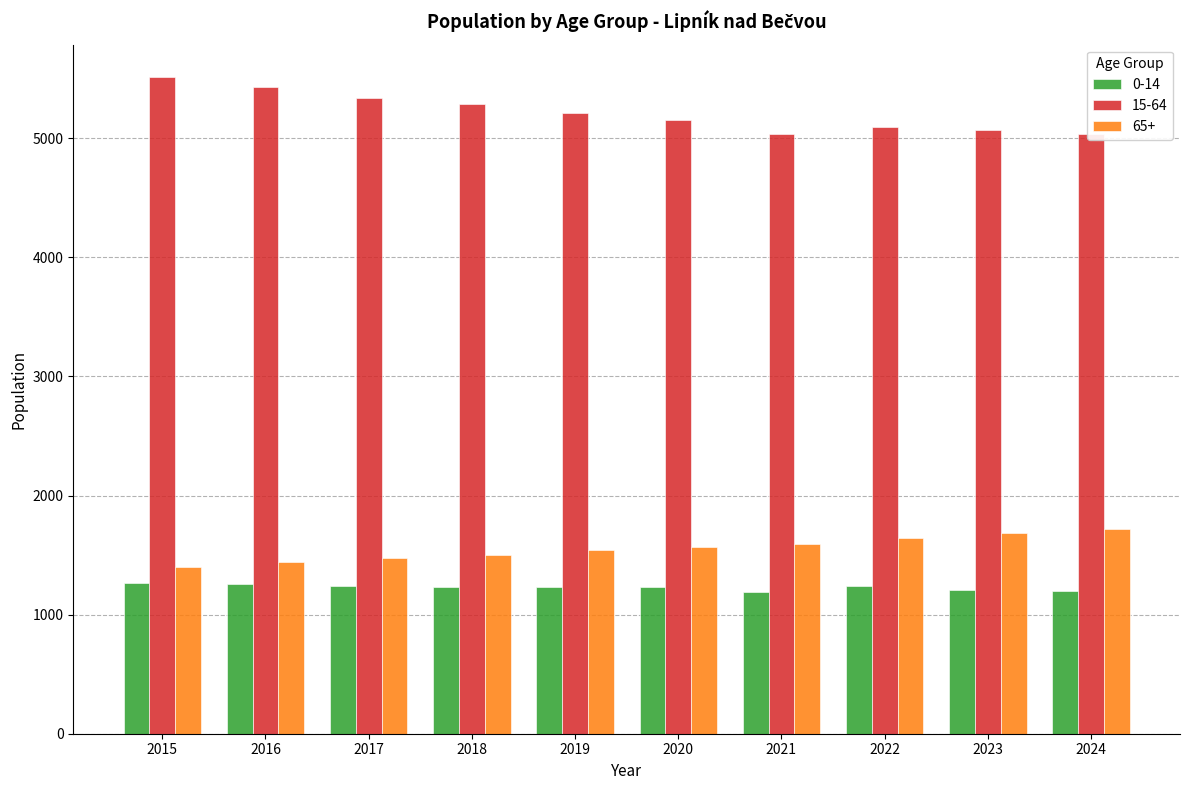

Which label corresponds to the largest value in the chart?

2015